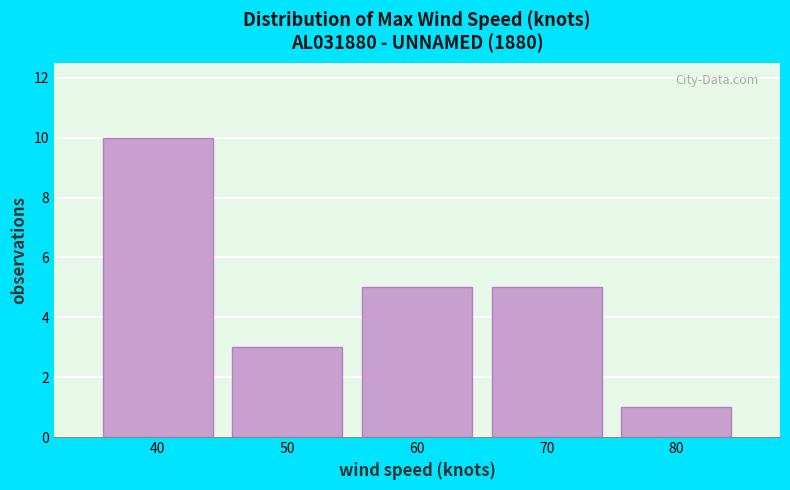

What is the height of the bar covering 65 to 75 on the x-axis? The values are not printed on the chart, so give them approximately, as read against the axis.

5